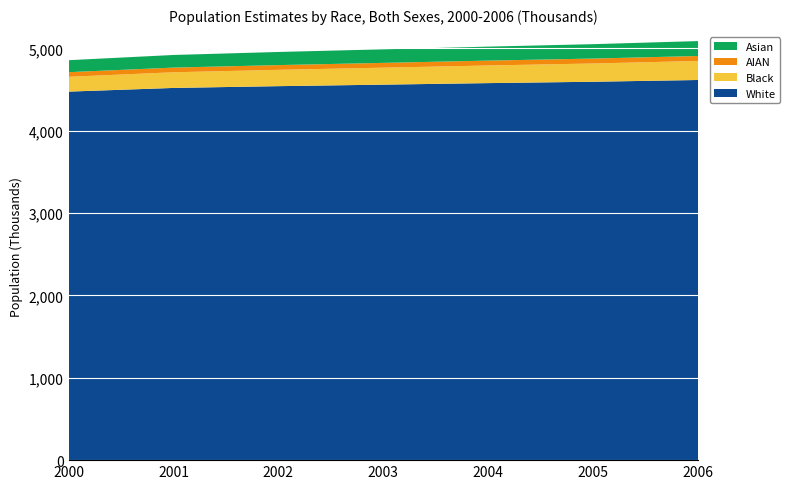

Reading left to right, list all the values displayed in this chart.

White: 2000=4474414	2001=4519223	2002=4540820	2003=4559117	2004=4577749	2005=4594326	2006=4615613
Black: 2000=179957	2001=189987	2002=198127	2003=206024	2004=214100	2005=221724	2006=231053
AIAN: 2000=56086	2001=56943	2002=57483	2003=58276	2004=59116	2005=59769	2006=60491
Asian: 2000=145550	2001=153305	2002=159454	2003=164585	2004=169882	2005=174839	2006=181065